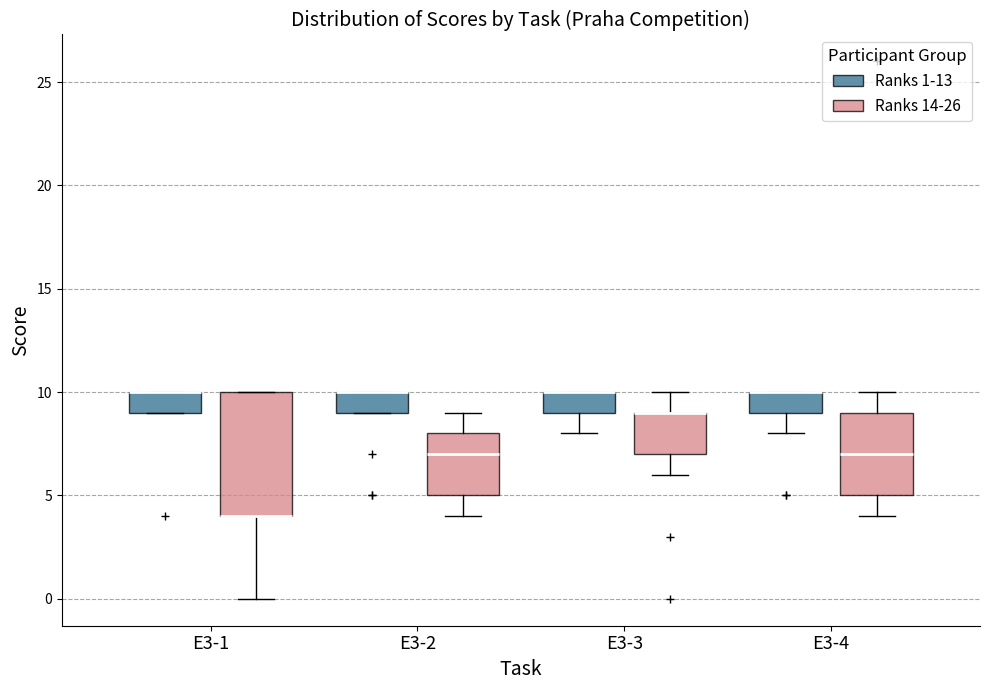

Where is the lower edge of the box for E3-2 (Ranks 1-13) on the y-axis? The values are not printed on the chart, so give them approximately, as read against the axis.

9